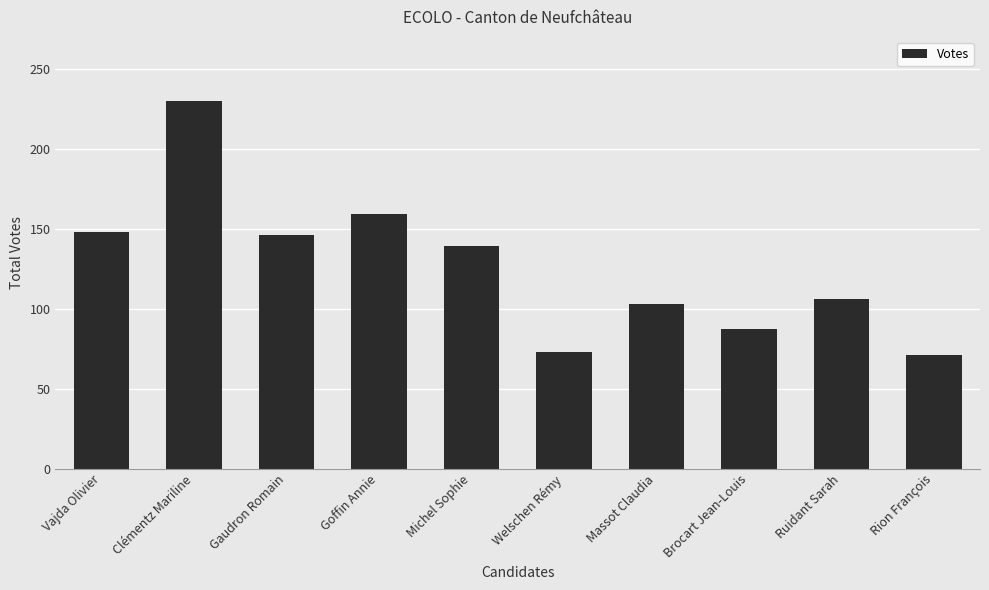

What is the difference between the values at Massot Claudia and Goffin Annie?

56